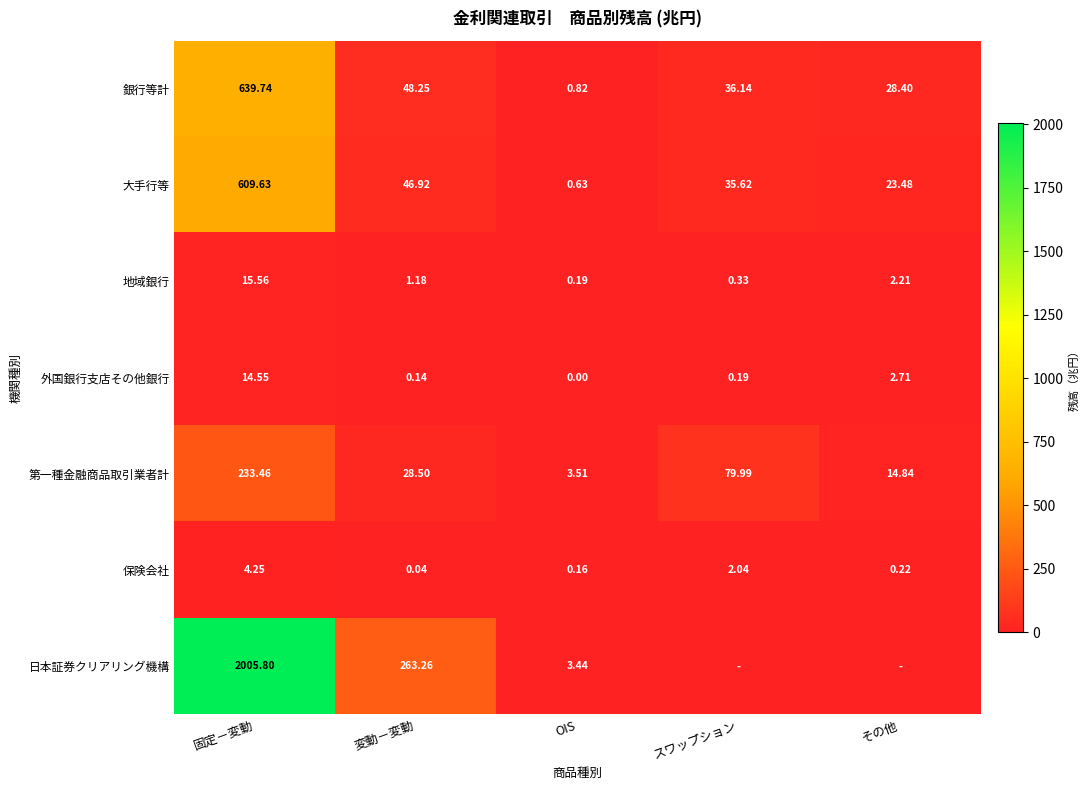

How many data points in 地域銀行 are above 1?

3